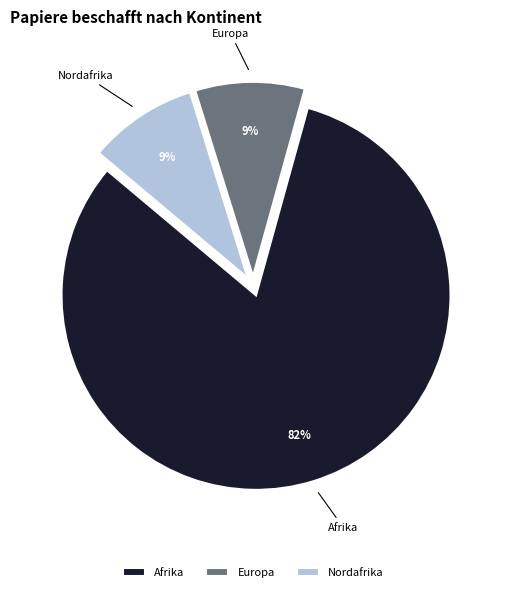

Is there any slice that represents more than half of the pie?

Yes